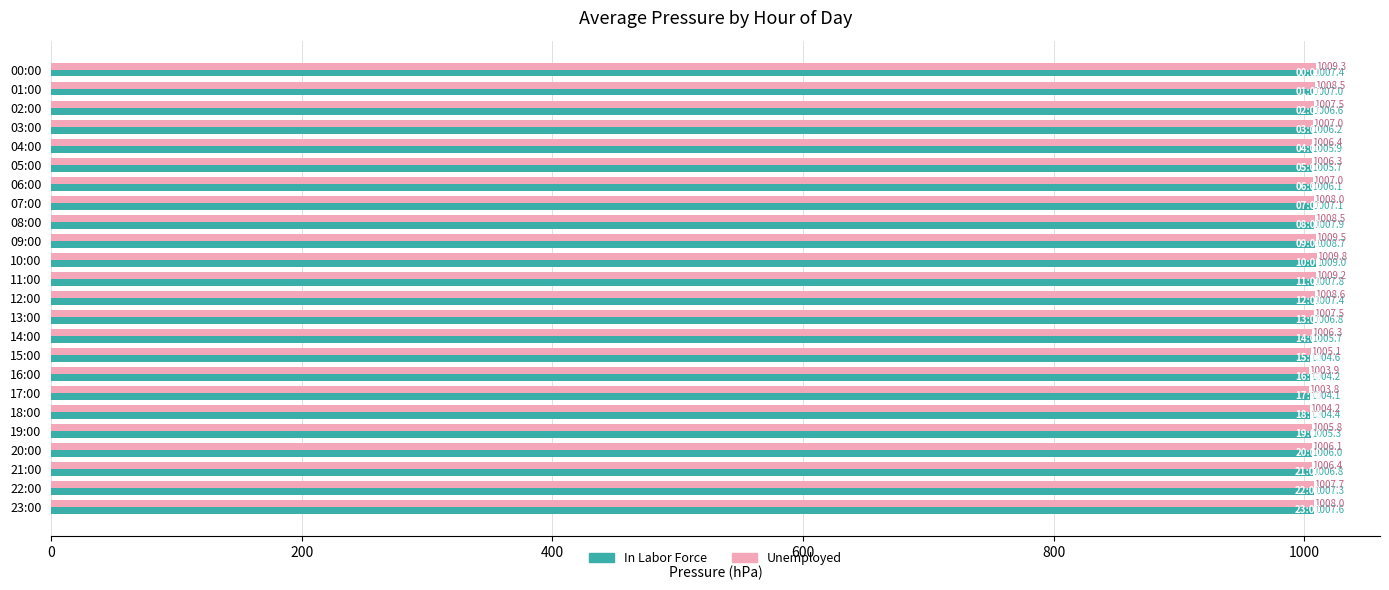

What is the spread (max minus min) of values at 06:00?

0.9